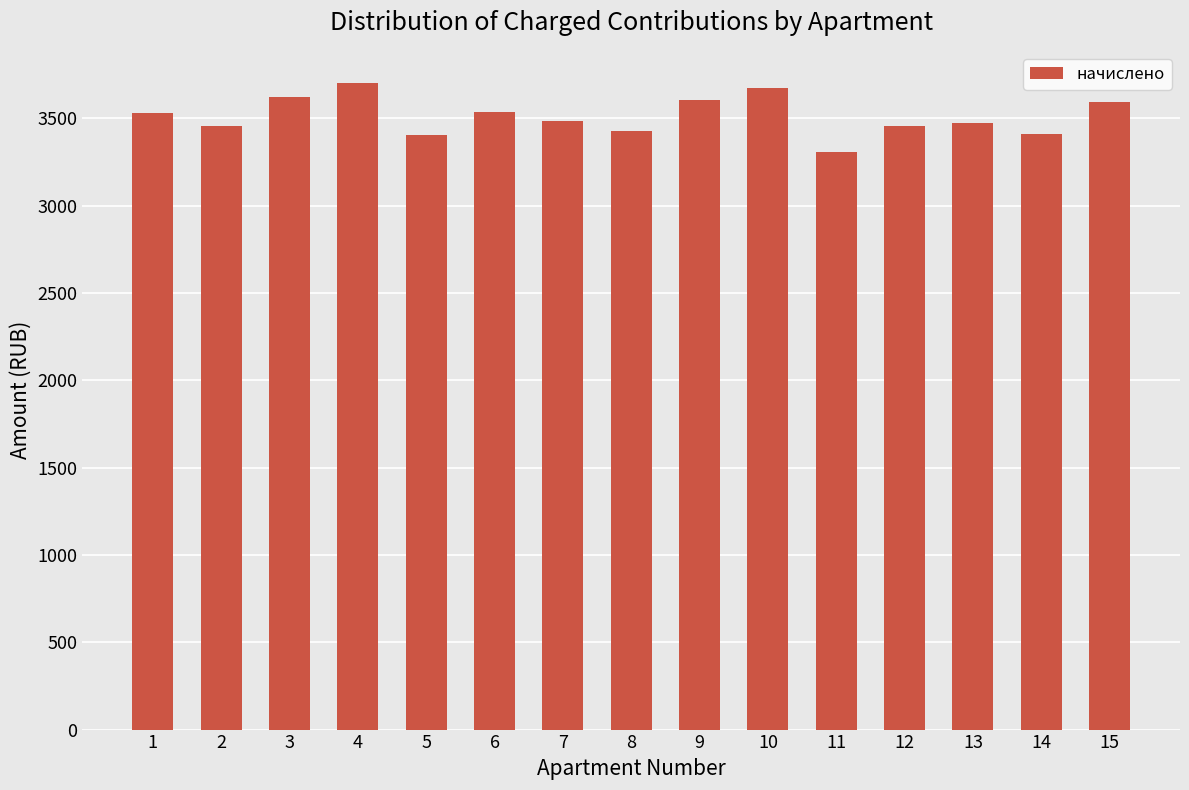

Does the chart contain any negative values?

No